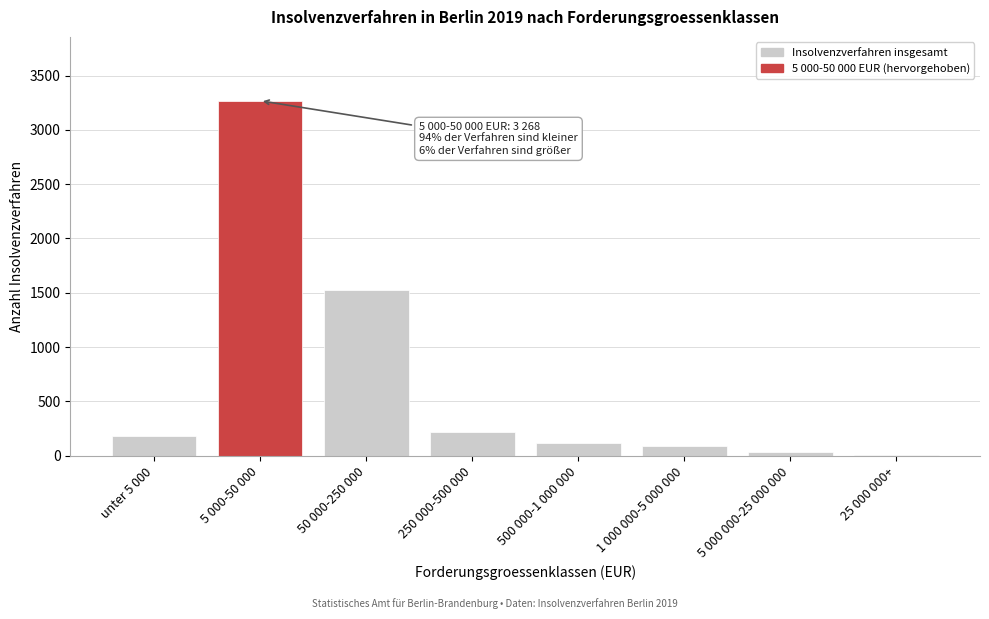

Reading left to right, list all the values displayed in this chart.

unter 5 000=180	5 000-50 000=3268	50 000-250 000=1530	250 000-500 000=215	500 000-1 000 000=113	1 000 000-5 000 000=88	5 000 000-25 000 000=32	25 000 000+=3